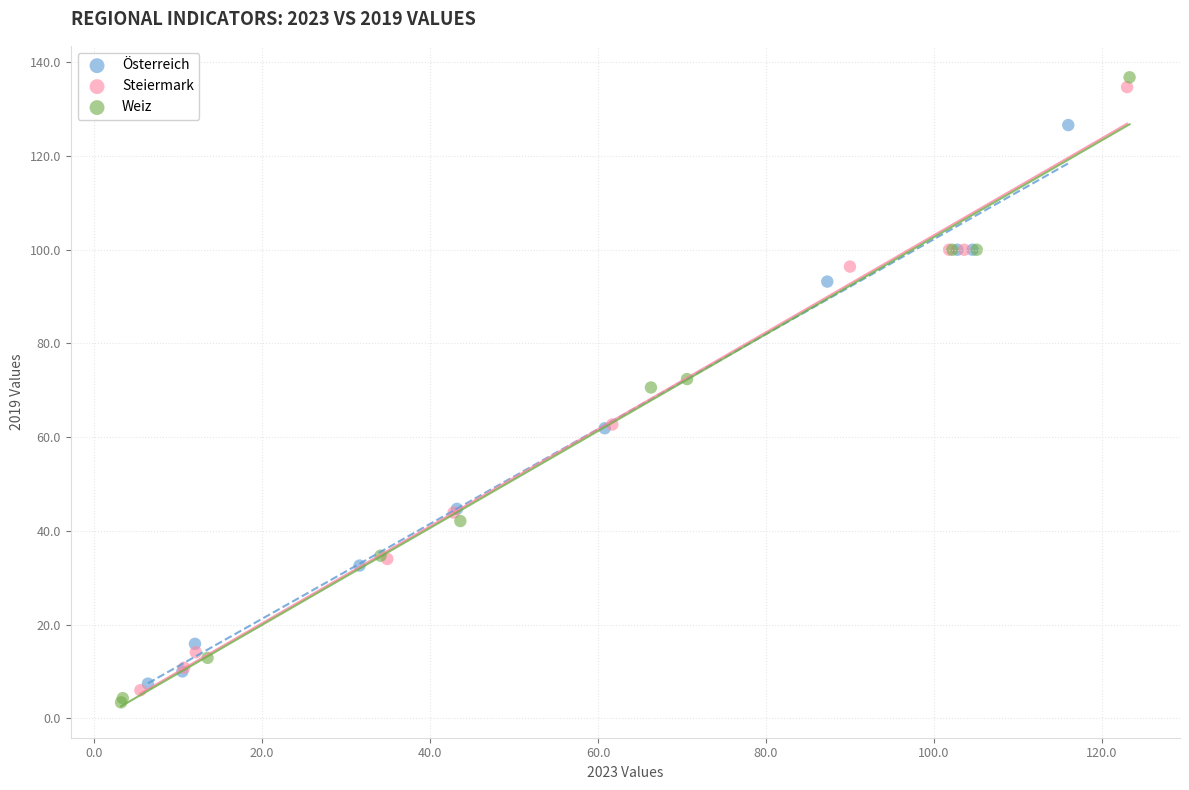

Which series reaches the maximum Y coordinate?

Weiz